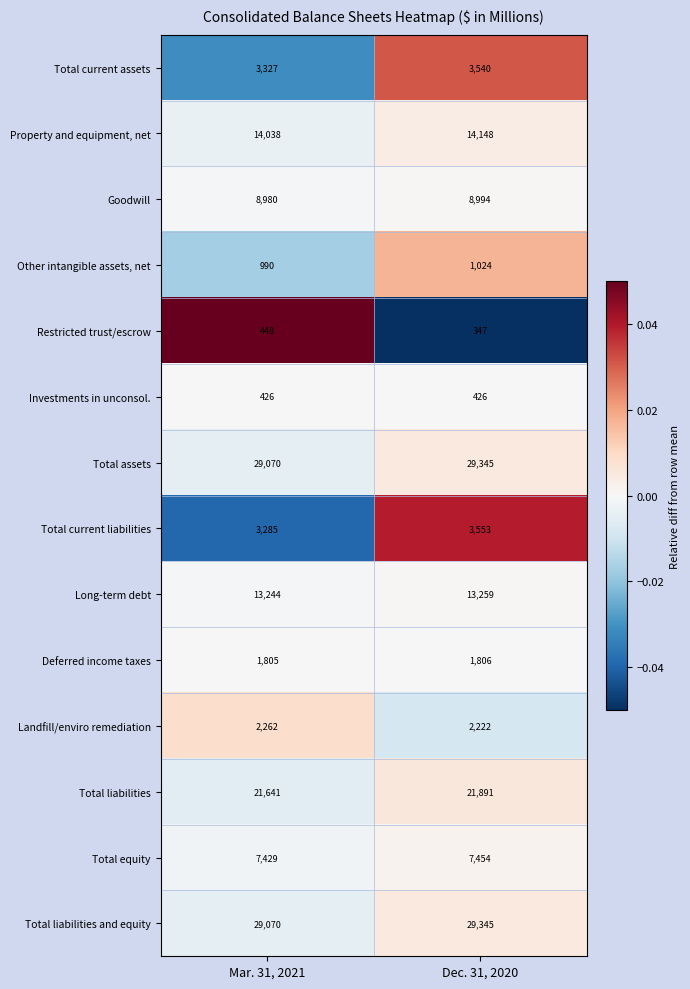

At which category is the sum across all series the highest?

Dec. 31, 2020